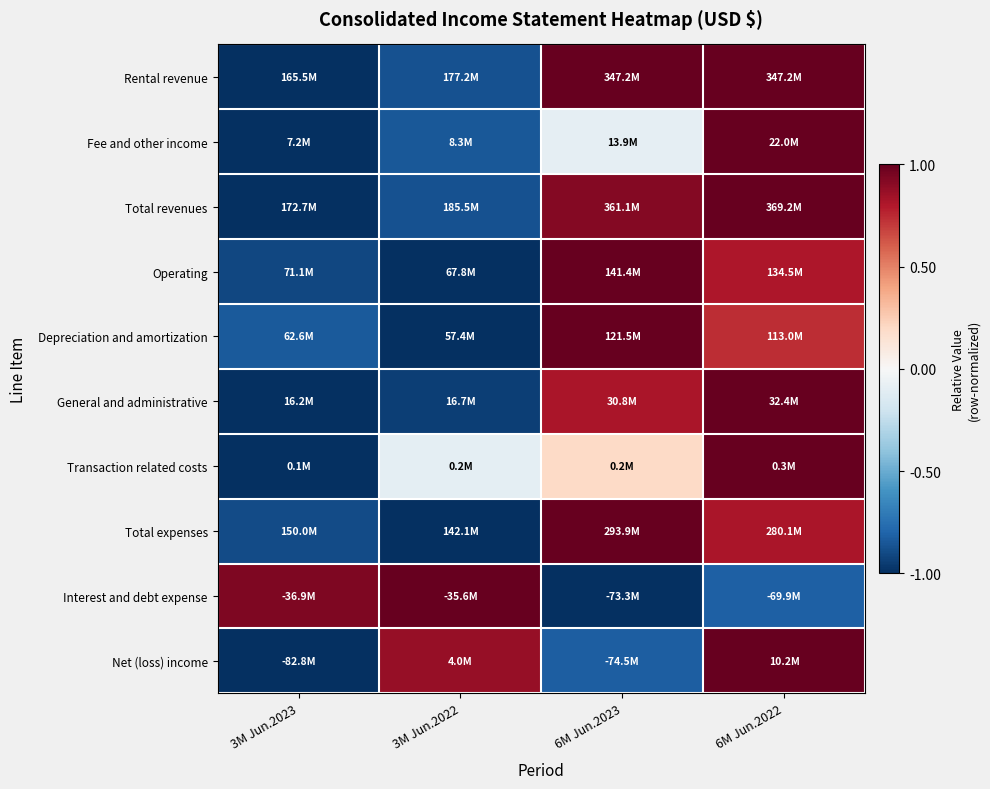

Reading left to right, extract all data points from this chart.

Rental revenue: 3M Jun.2023=-1.0	3M Jun.2022=-0.9	6M Jun.2023=1.0	6M Jun.2022=1.0
Fee and other income: 3M Jun.2023=-1.0	3M Jun.2022=-0.8	6M Jun.2023=-0.1	6M Jun.2022=1.0
Total revenues: 3M Jun.2023=-1.0	3M Jun.2022=-0.9	6M Jun.2023=0.9	6M Jun.2022=1.0
Operating: 3M Jun.2023=-0.9	3M Jun.2022=-1.0	6M Jun.2023=1.0	6M Jun.2022=0.8
Depreciation and amortization: 3M Jun.2023=-0.8	3M Jun.2022=-1.0	6M Jun.2023=1.0	6M Jun.2022=0.7
General and administrative: 3M Jun.2023=-1.0	3M Jun.2022=-0.9	6M Jun.2023=0.8	6M Jun.2022=1.0
Transaction related costs: 3M Jun.2023=-1.0	3M Jun.2022=-0.1	6M Jun.2023=0.2	6M Jun.2022=1.0
Total expenses: 3M Jun.2023=-0.9	3M Jun.2022=-1.0	6M Jun.2023=1.0	6M Jun.2022=0.8
Interest and debt expense: 3M Jun.2023=0.9	3M Jun.2022=1.0	6M Jun.2023=-1.0	6M Jun.2022=-0.8
Net (loss) income: 3M Jun.2023=-1.0	3M Jun.2022=0.9	6M Jun.2023=-0.8	6M Jun.2022=1.0